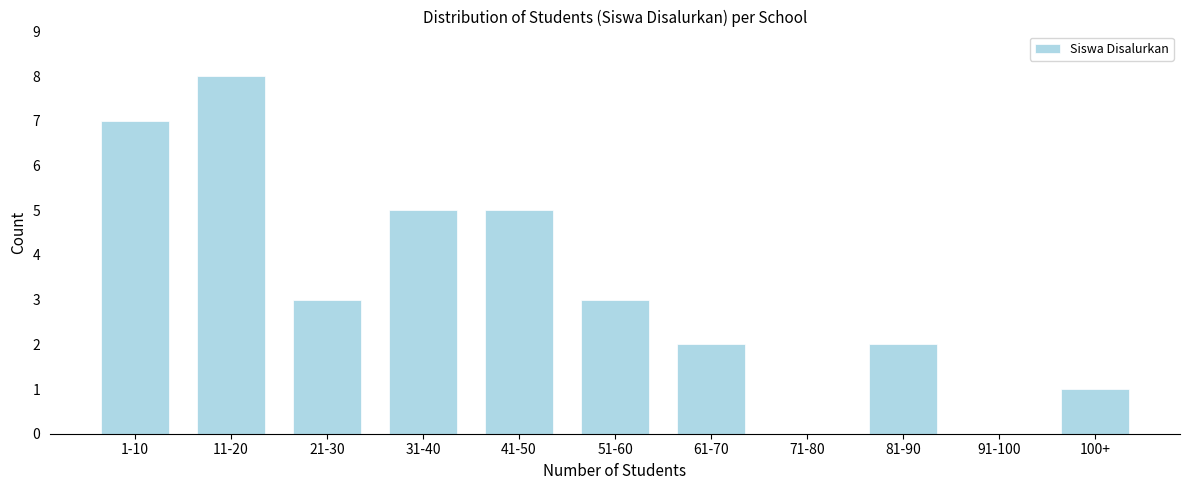

Reading left to right, transcribe all the data shown in this chart.

1-10=7	11-20=8	21-30=3	31-40=5	41-50=5	51-60=3	61-70=2	71-80=0	81-90=2	91-100=0	100+=1